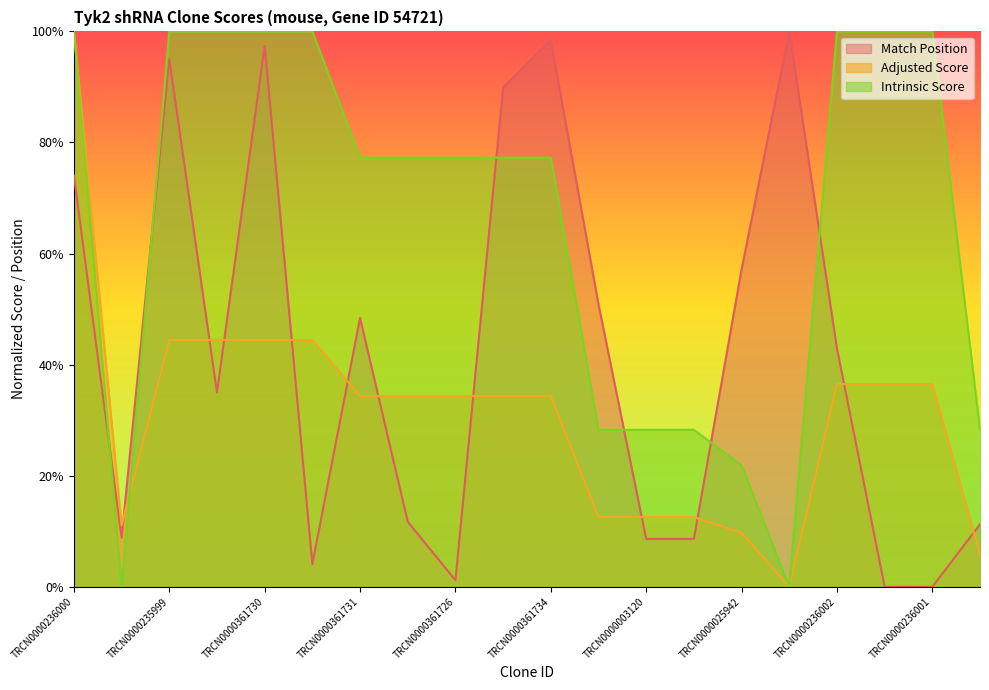

What is the highest value of the Adjusted Score series?

1.0